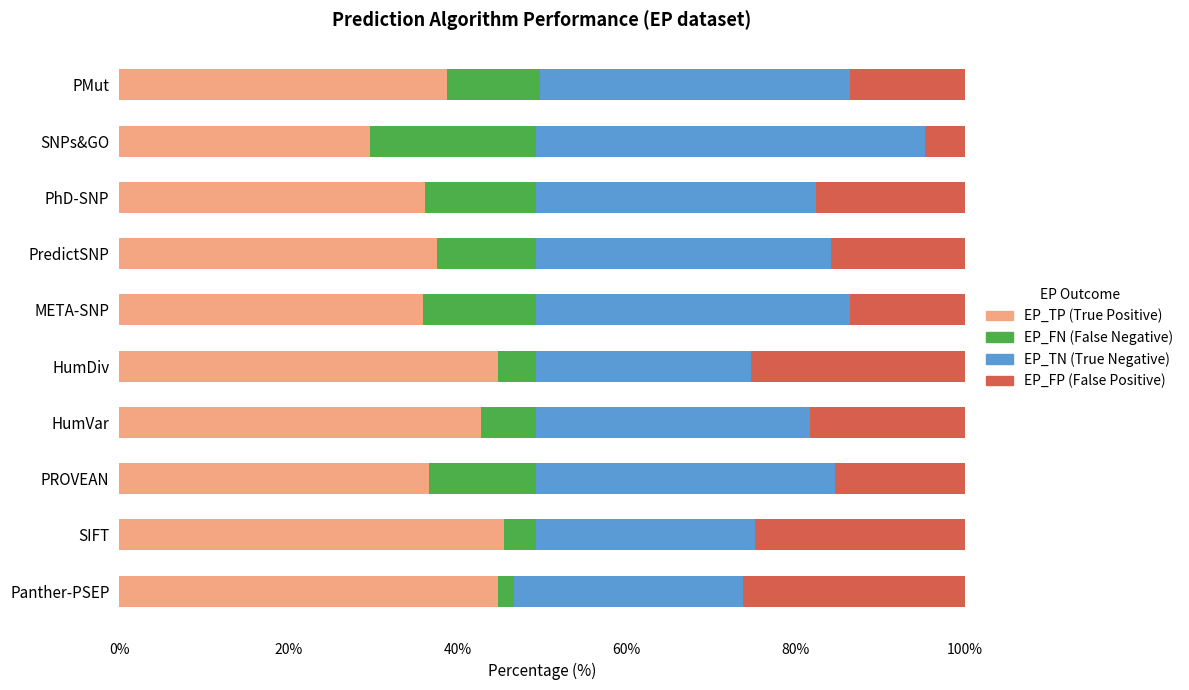

What is the total value across all series at HumVar?

100.0